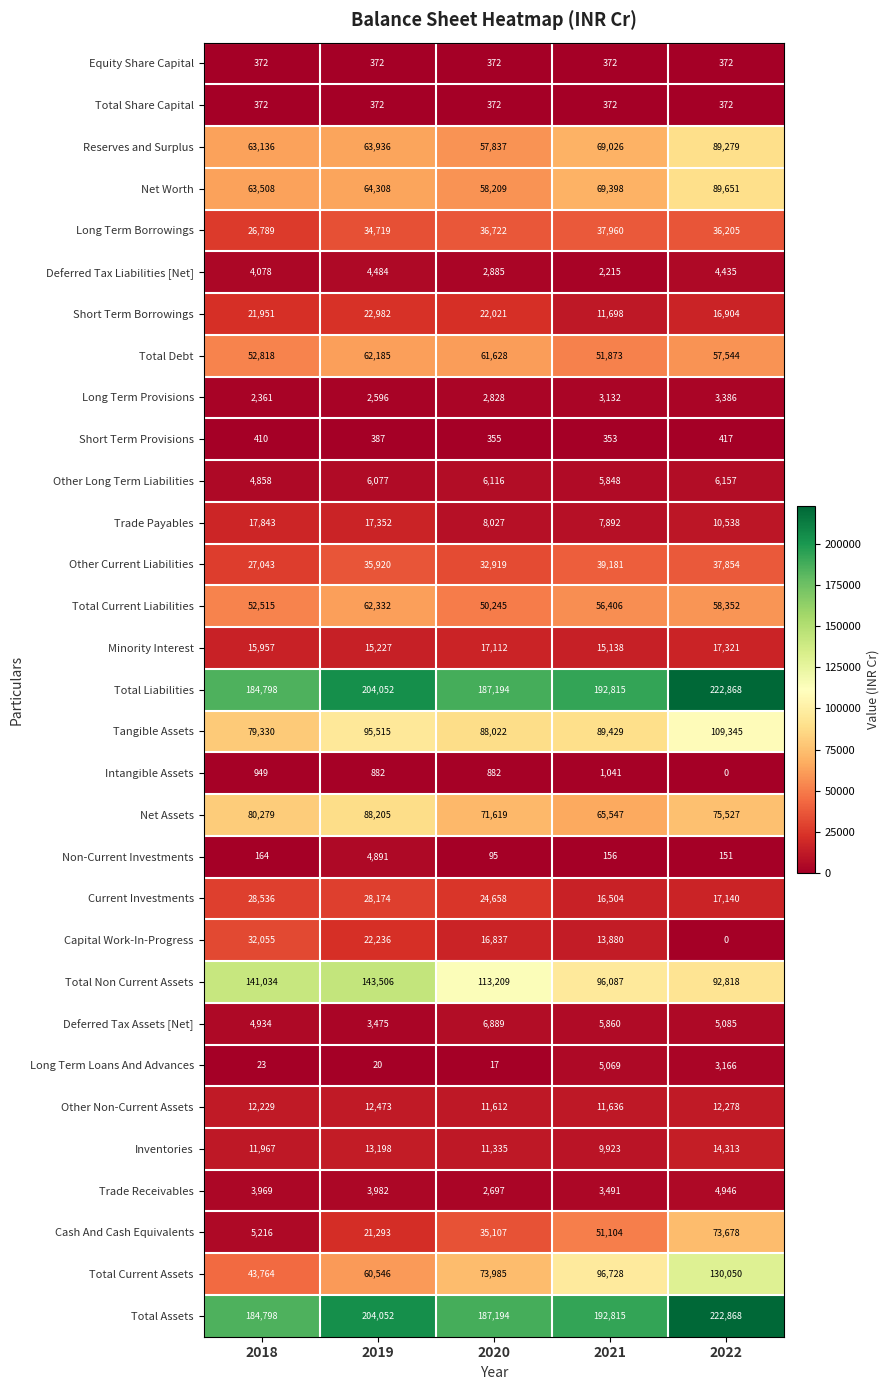

Which series has the largest range (max minus min)?

Total Current Assets